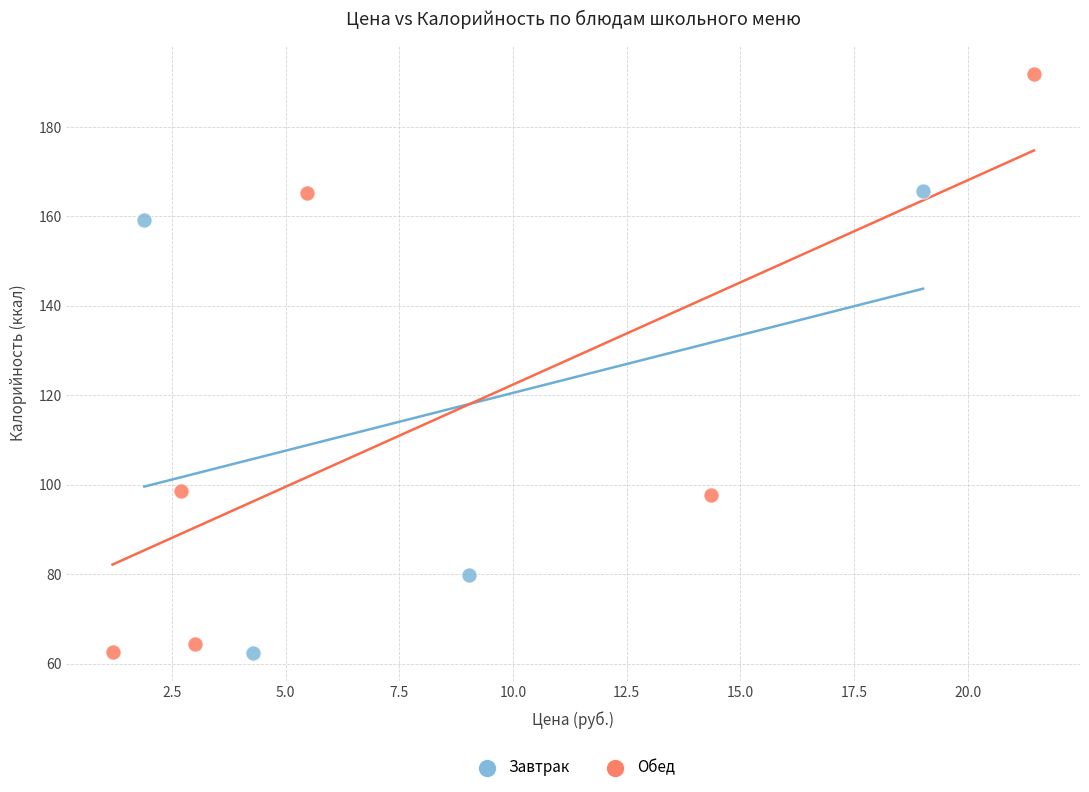

Which series has the widest spread of Y values?

Обед